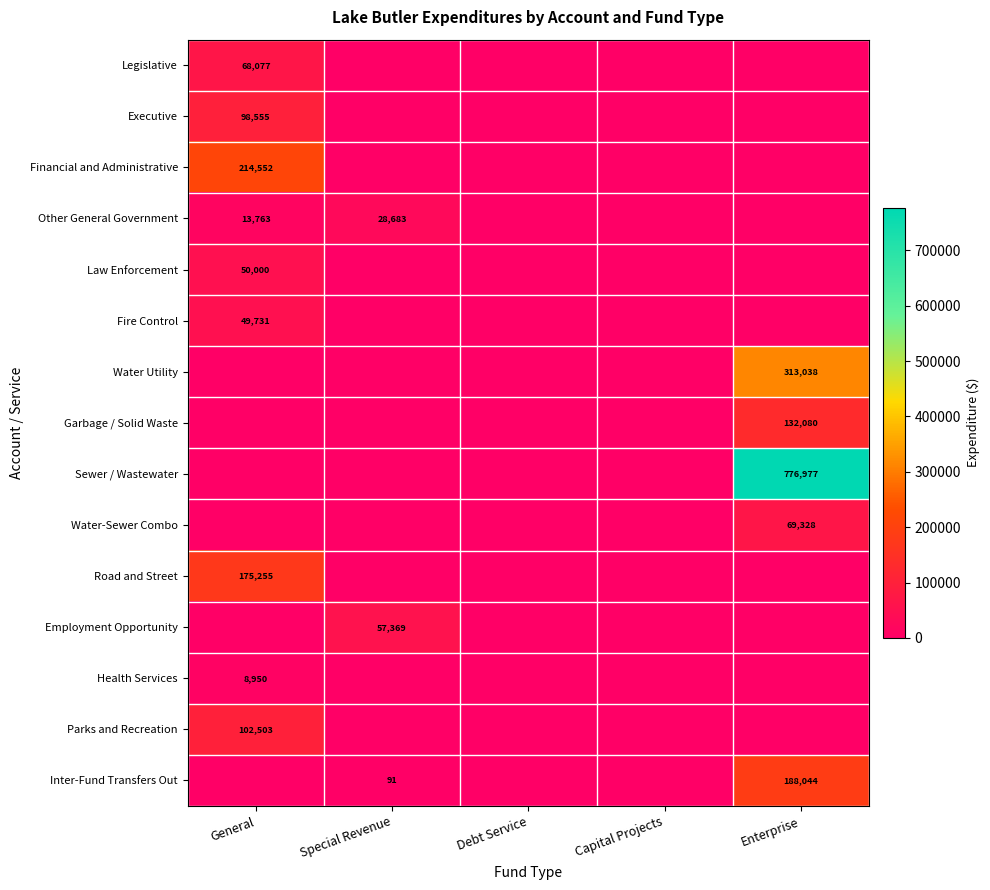

The Road and Street series shows 279666 at General. True or false?

False